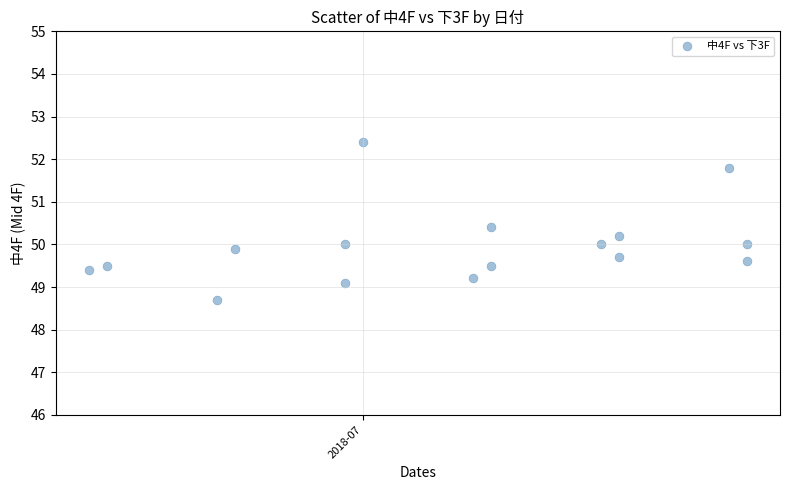

What is the range of X values (max minus min)?

36.0